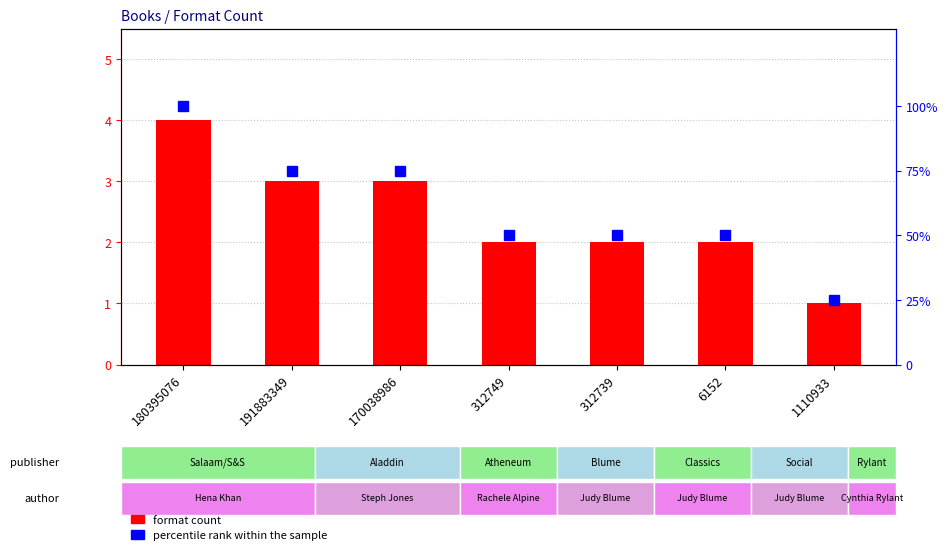

What is the average value of the percentile rank within the sample series?

61